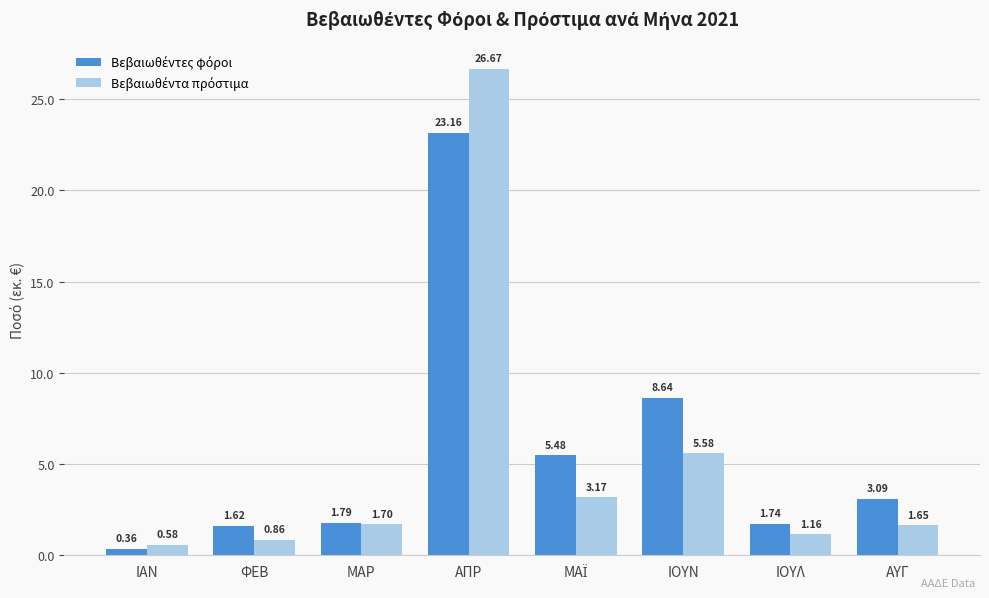

What is the total value across all series at ΙΟΥΛ?

2.9